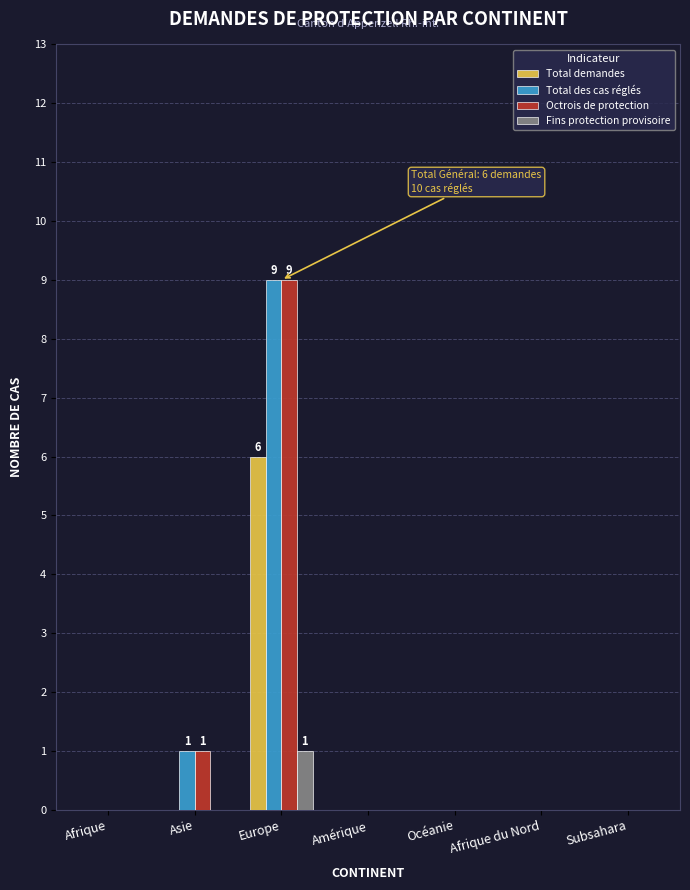

Reading left to right, list all the values displayed in this chart.

Total demandes: 0	0	6	0	0	0	0
Total des cas réglés: 0	1	9	0	0	0	0
Octrois de protection: 0	1	9	0	0	0	0
Fins protection provisoire: 0	0	1	0	0	0	0